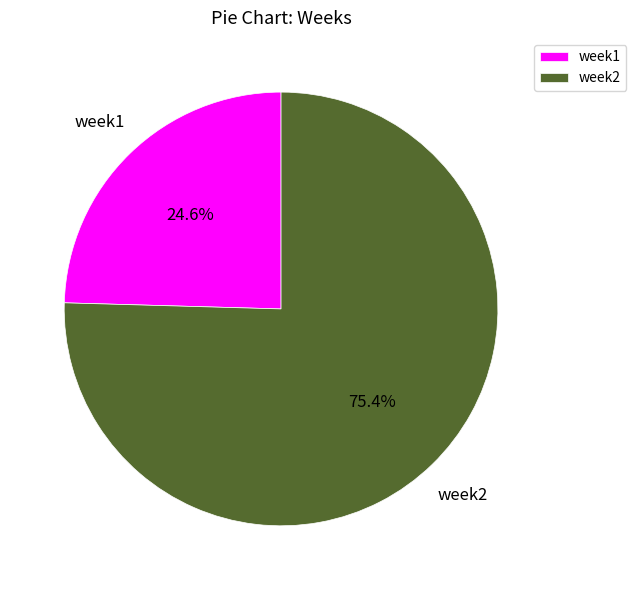

Approximately how many times larger is the value at week1 compared to week2?

0.3